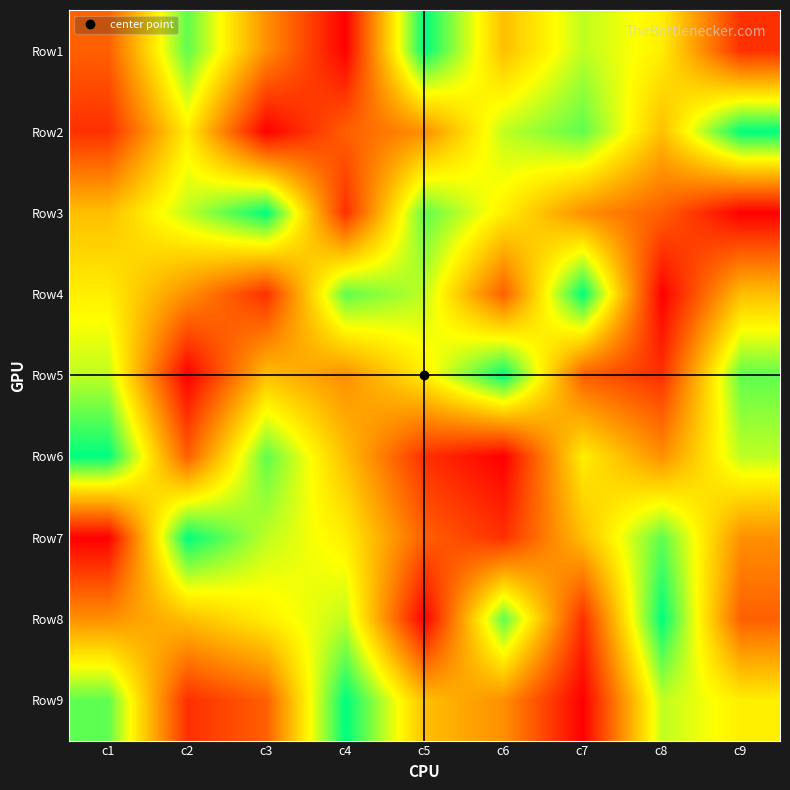

How many categories are shown in the chart?

9